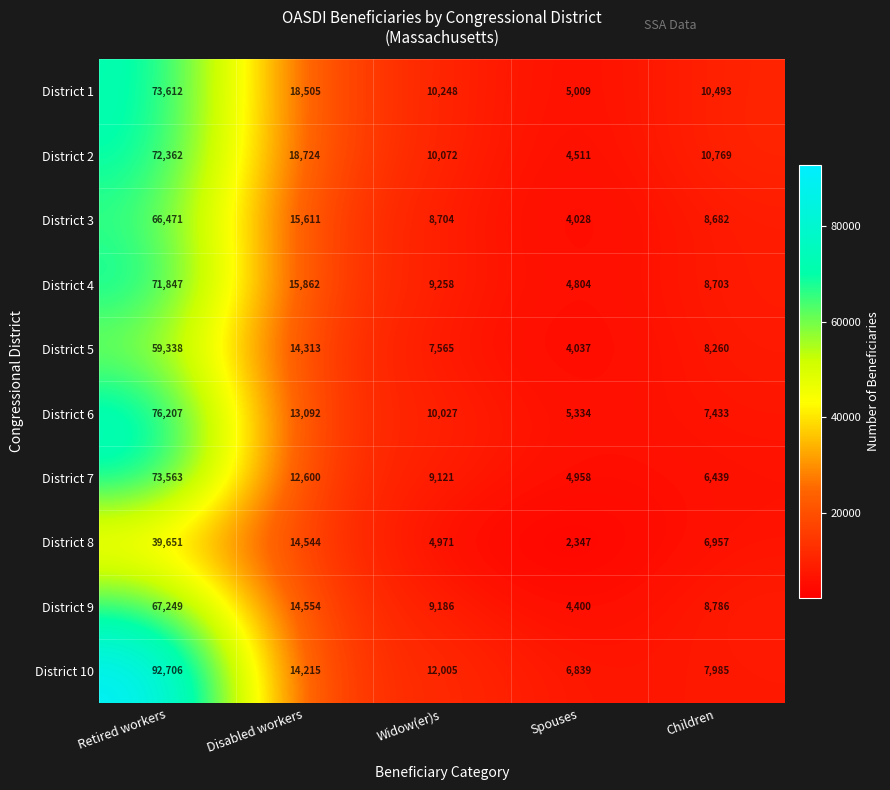

What is the maximum value for District 10?

92706